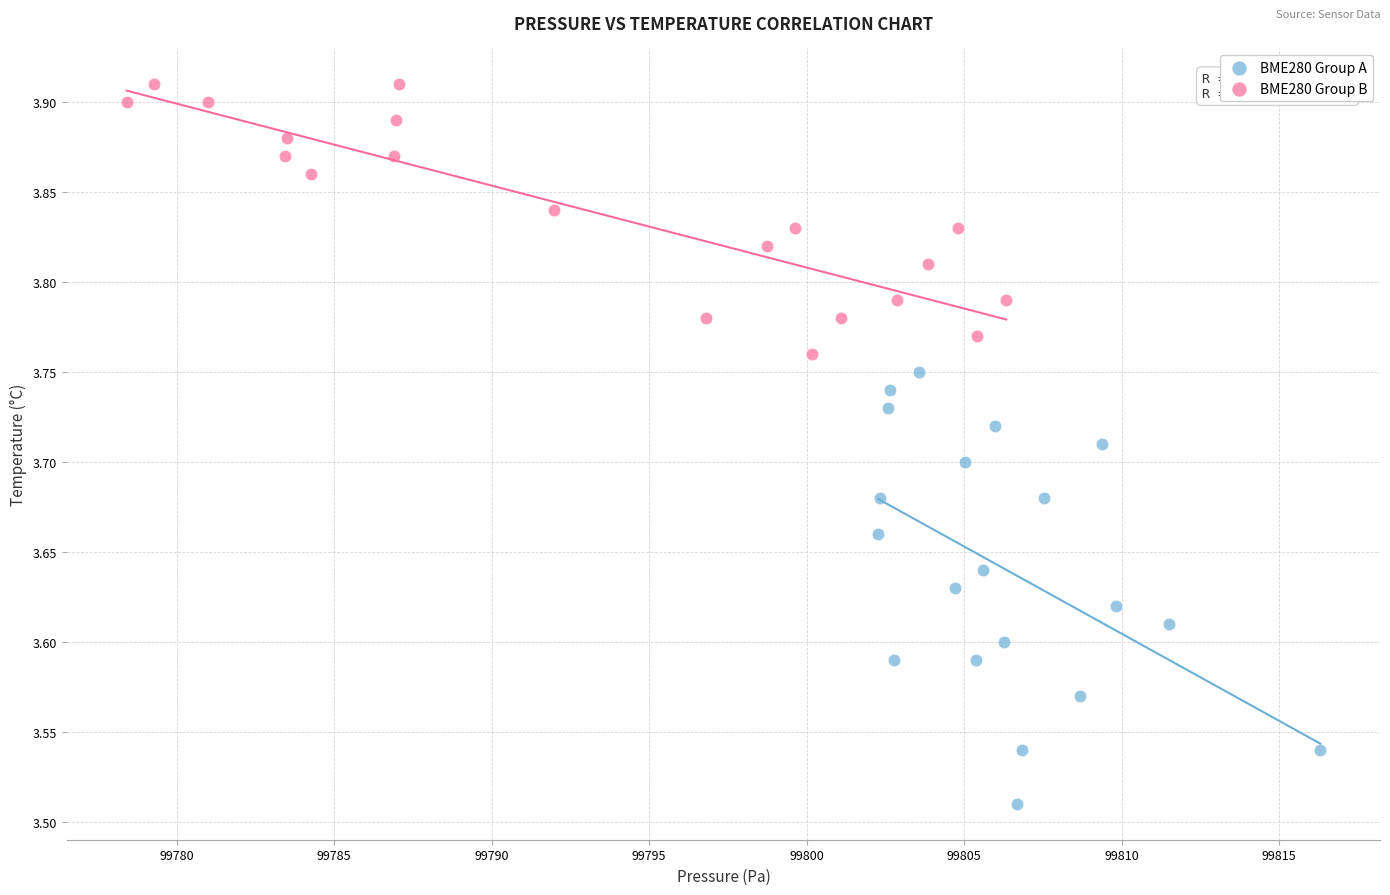

Which series contains the lowest Y value?

BME280 Group A